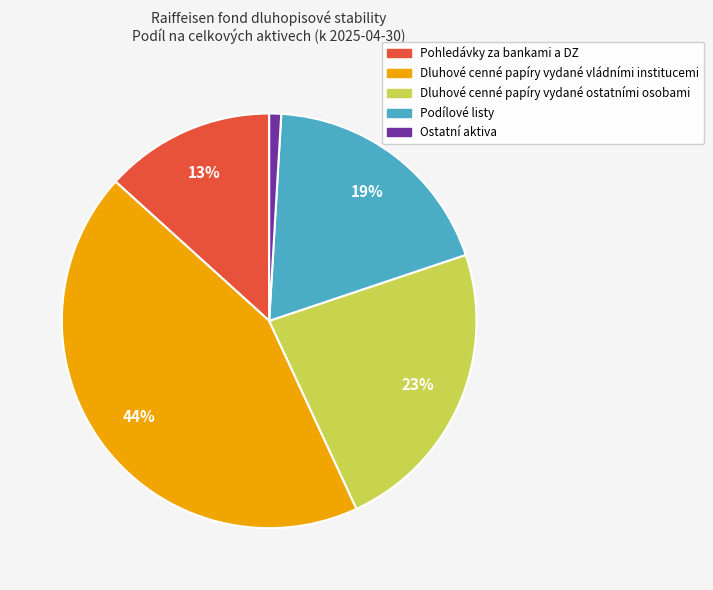

Does Podílové listy account for over 50% of the chart?

No